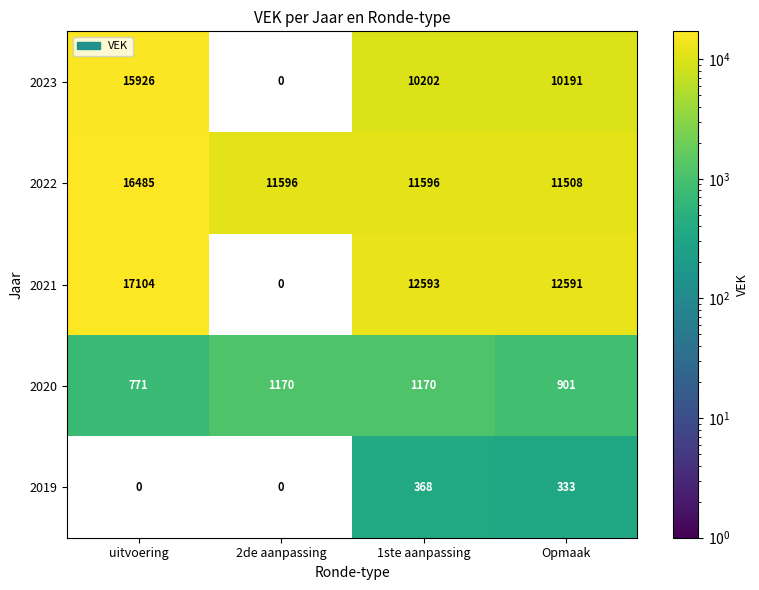

At how many categories does at least one series exceed 15551?

1